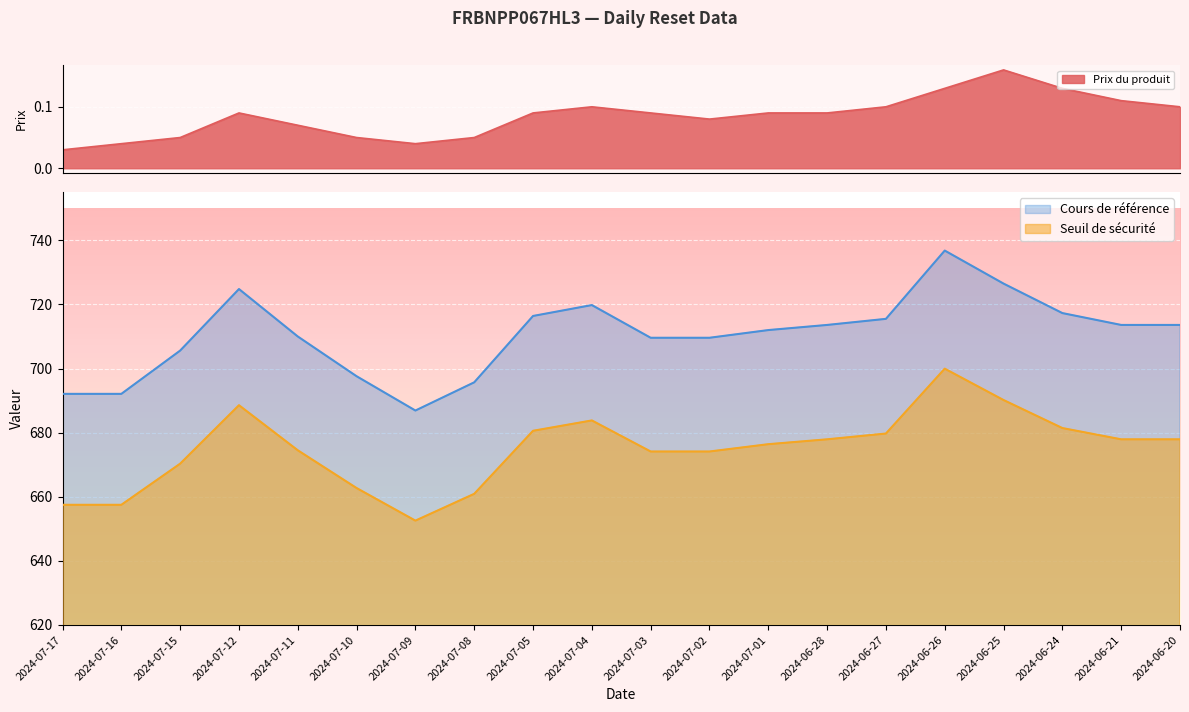

What is the label of the 9th point from the right?

2024-07-02